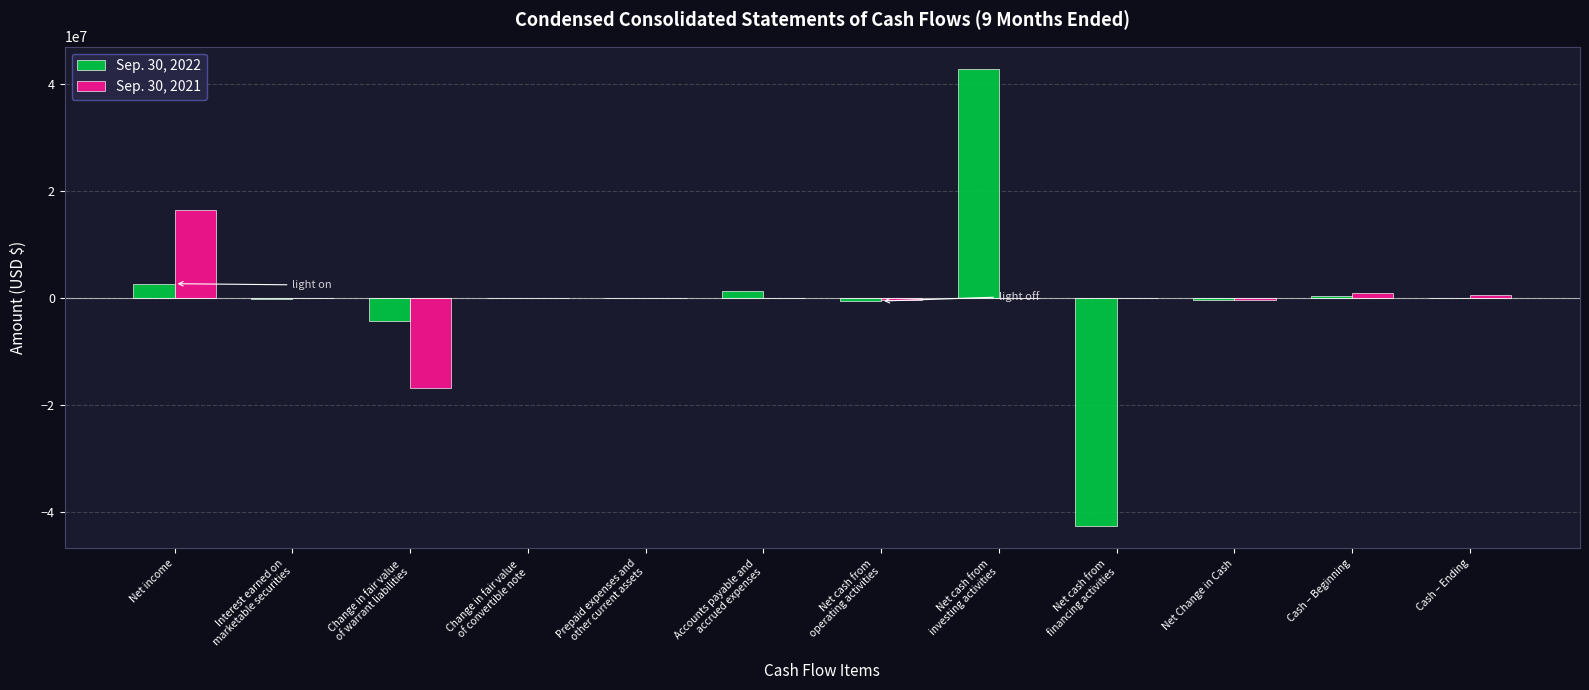

Read the Sep. 30, 2022 value at Net income.

2674934